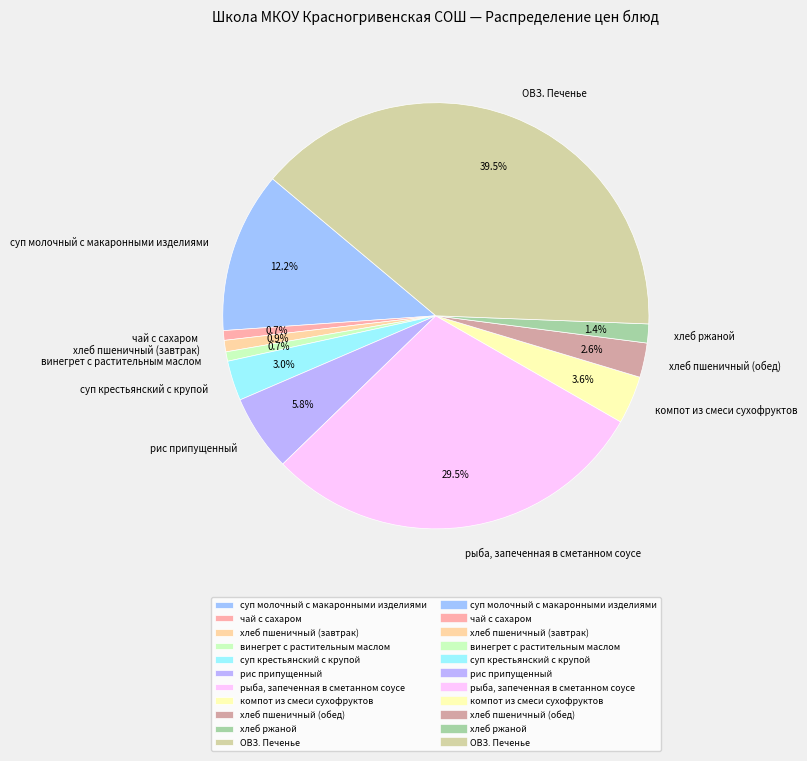

Is it true that рис припущенный is 6% of the pie?

True